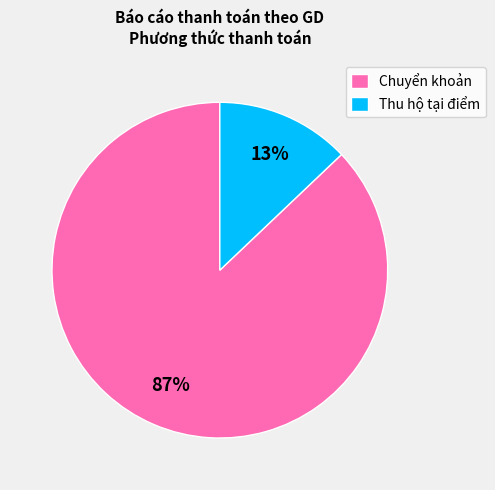

Do Thu hộ tại điểm and Chuyển khoản together represent more than half of the pie?

Yes